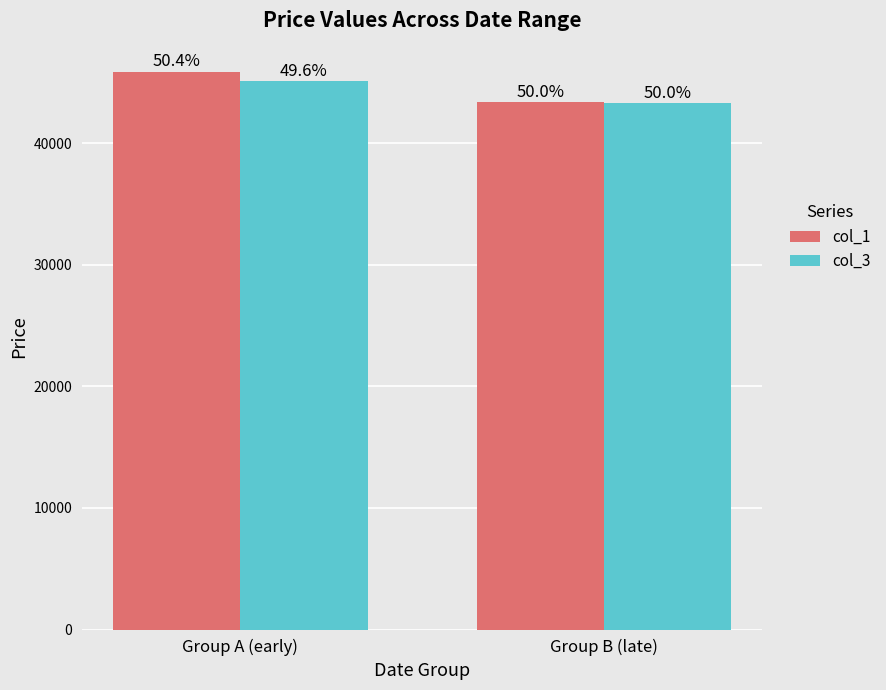

Are the bars grouped side by side (vs. stacked)?

Yes